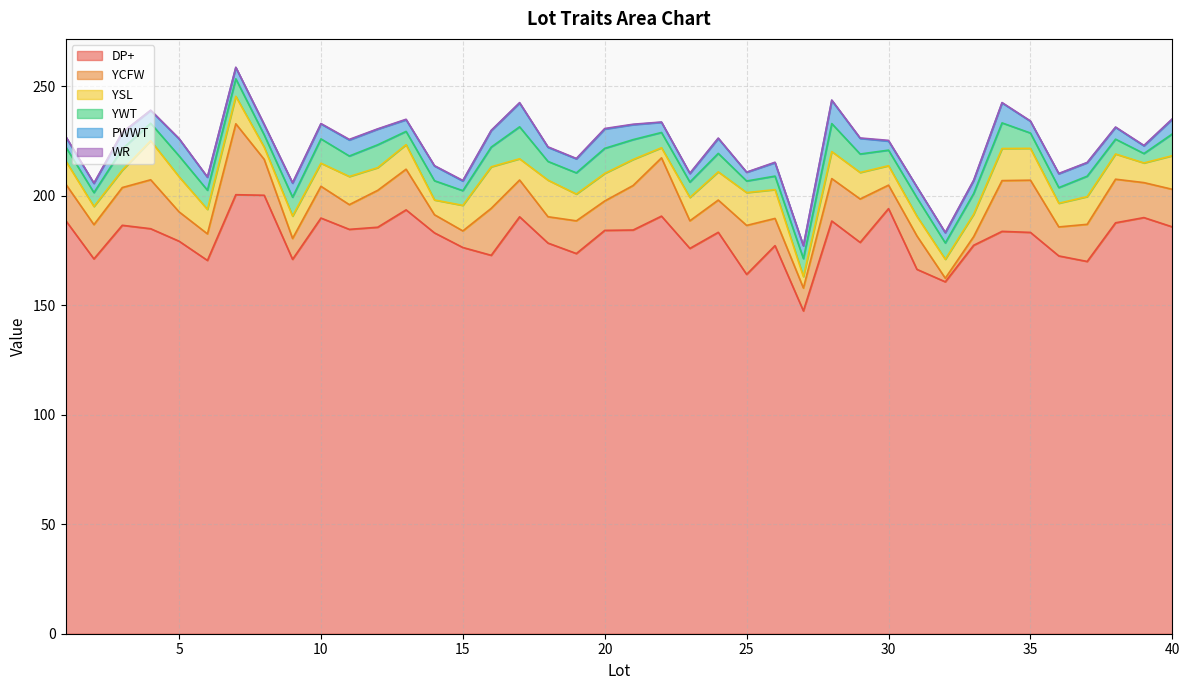

What is the sum of all YCFW values?

631.9